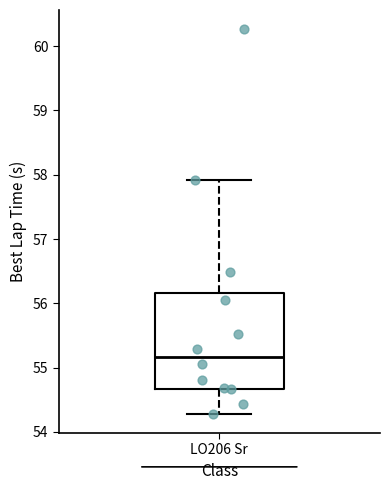

Where is the lower edge of the box for LO206 Sr on the y-axis? The values are not printed on the chart, so give them approximately, as read against the axis.

54.7